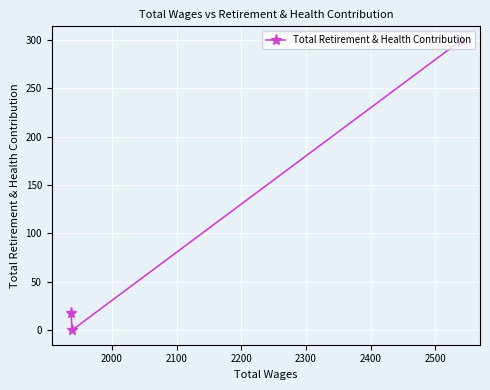

What is the difference between the maximum and second lowest values?

281